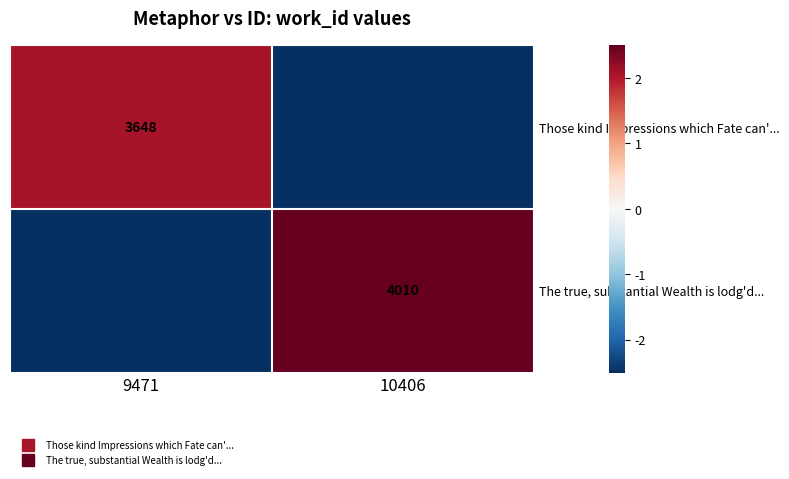

Rank the categories by Those kind Impressions which Fate can'... value from highest to lowest.

9471, 10406